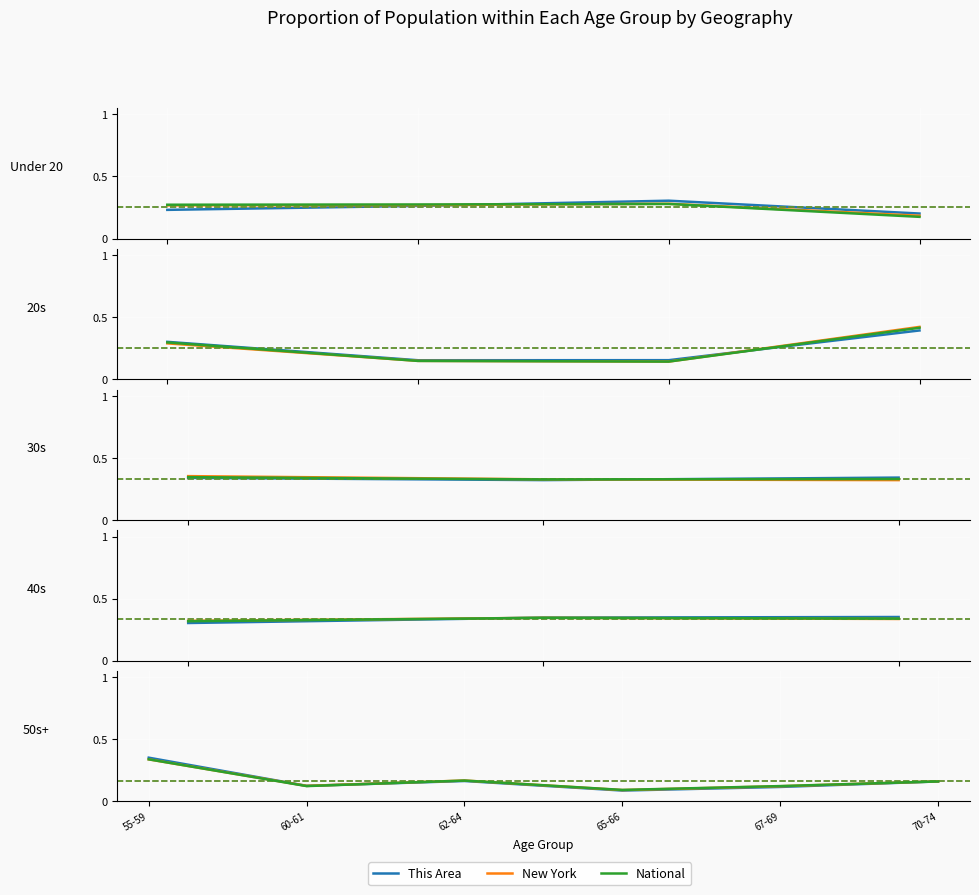

True or false: This Area and New York intersect in this chart.

True